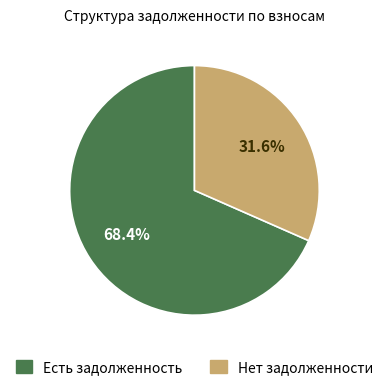

What is the smallest slice in the pie chart?

Нет задолженности